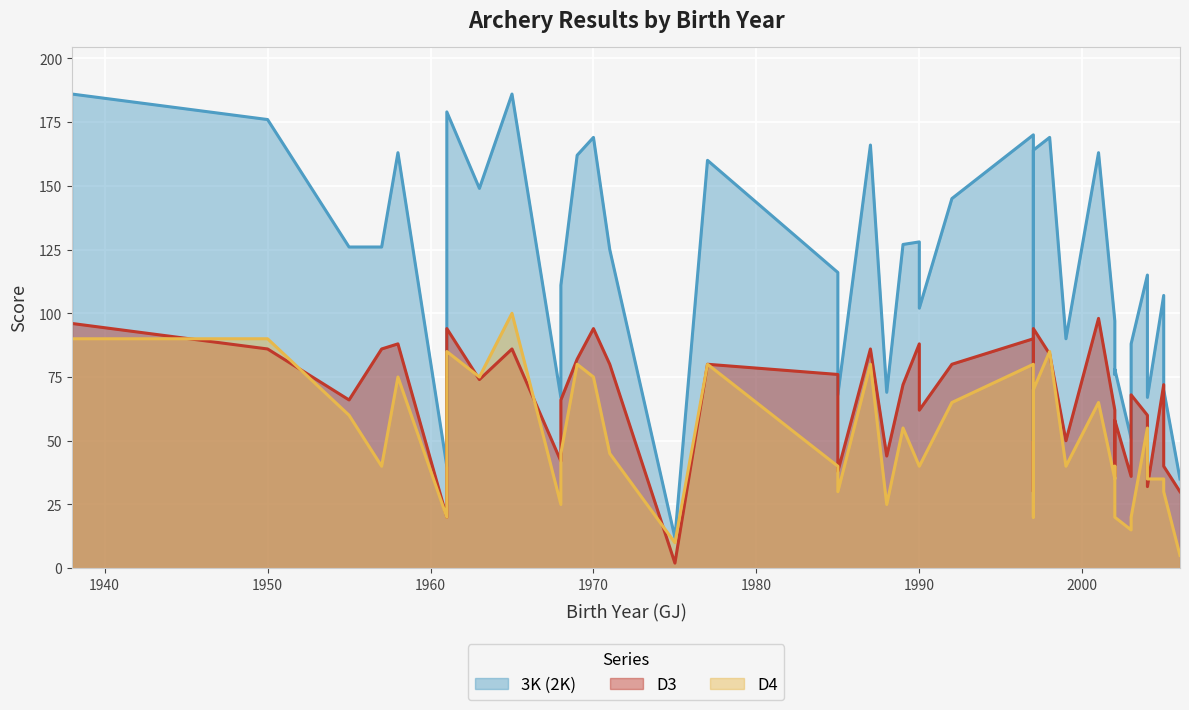

Which category has the highest value in the D4 series?

1965